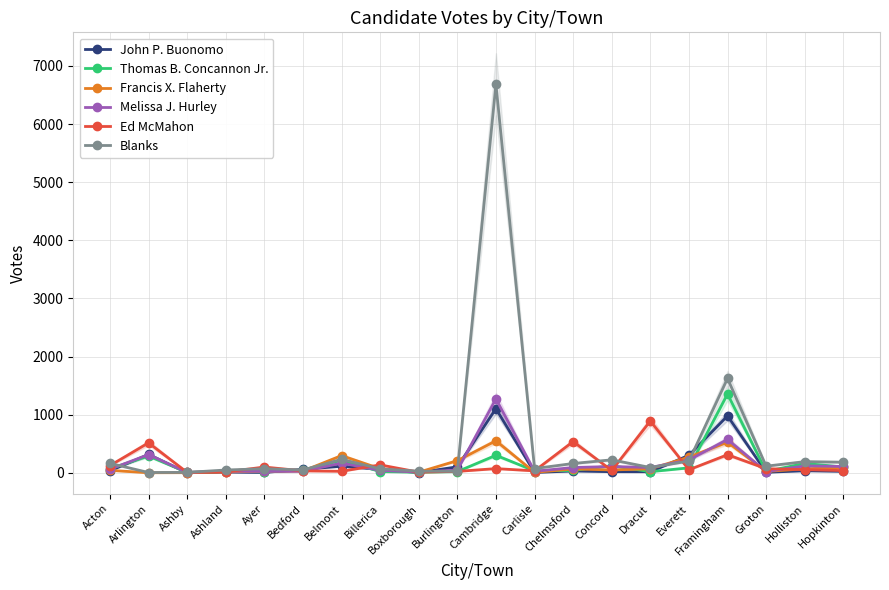

Which series ends up on top after the final intersection of Francis X. Flaherty and Blanks?

Blanks